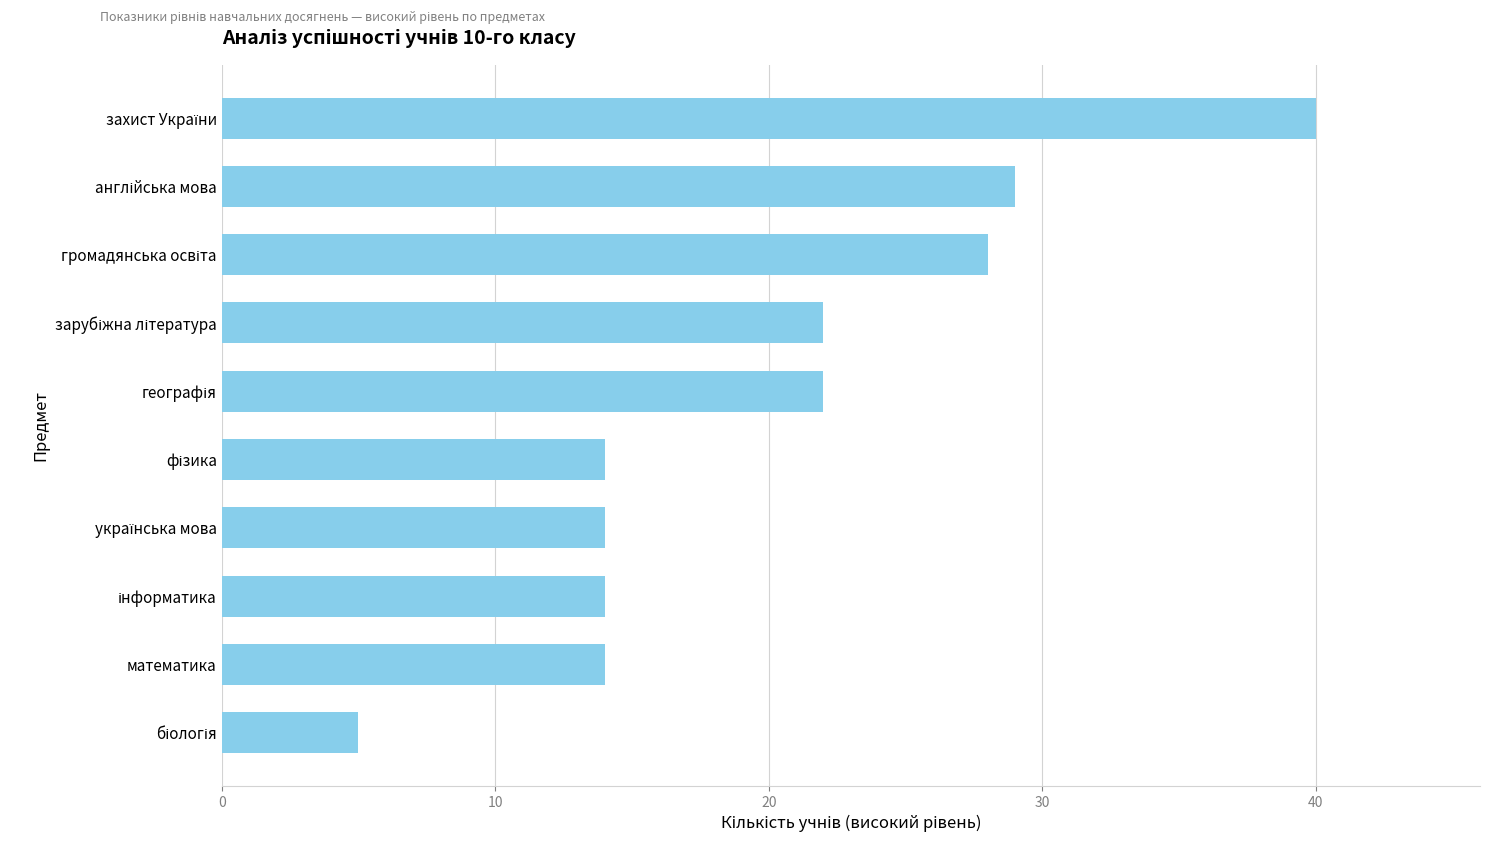

What is the greatest value displayed?

40